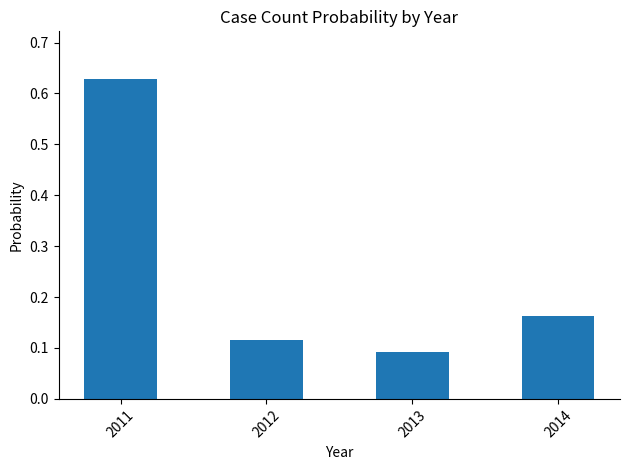

What is the sum of the values at 2011 and 2014?

0.8